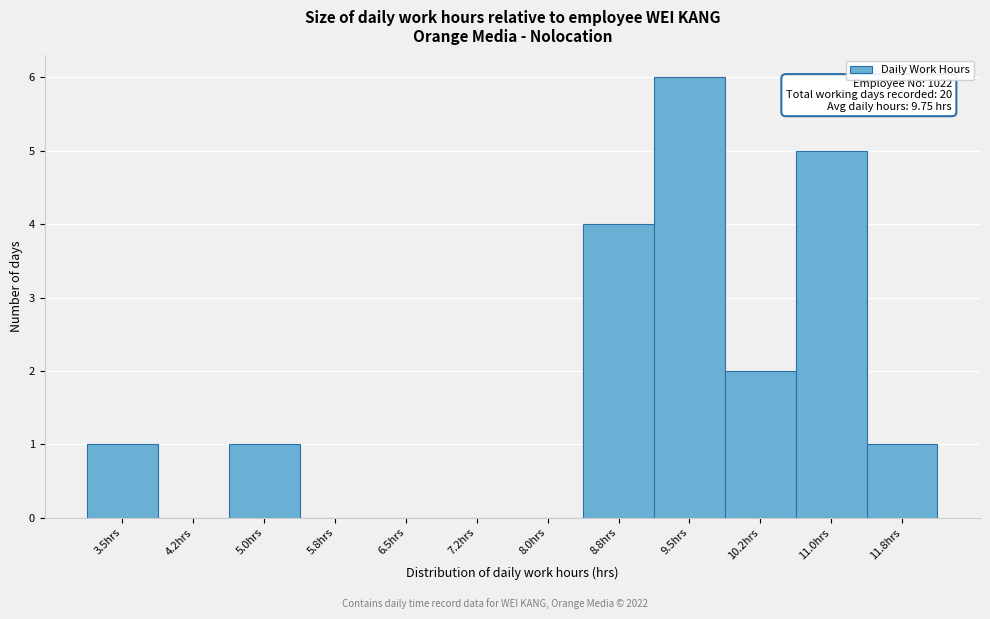

Reading left to right, list all the values displayed in this chart.

3.5hrs=1	4.2hrs=0	5.0hrs=1	5.8hrs=0	6.5hrs=0	7.2hrs=0	8.0hrs=0	8.8hrs=4	9.5hrs=6	10.2hrs=2	11.0hrs=5	11.8hrs=1